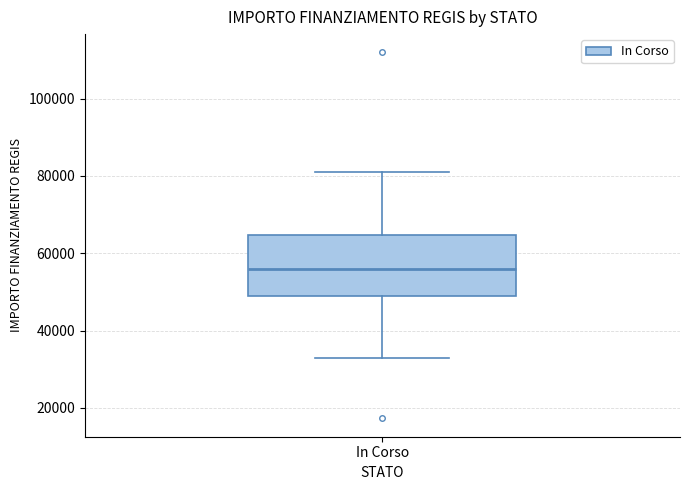

Transcribe this box plot: give where the median line is, the range the box spans, and where the two whiskers end, as read against the y-axis. The values are not printed on the chart, so give them approximately, as read against the axis.

median 56000, box 50000 to 64000, whiskers 32000 to 80000